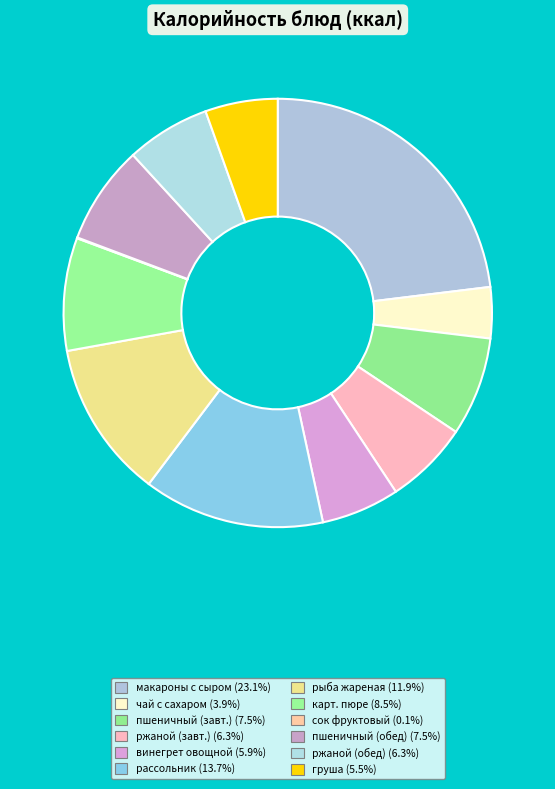

Is there a majority slice in this chart?

No